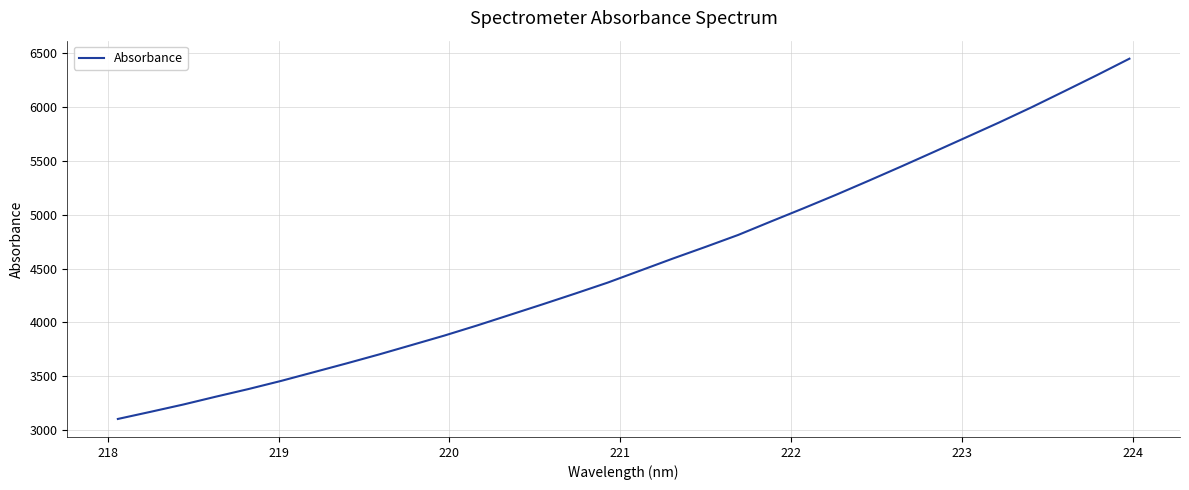

What is the difference between the maximum and minimum values?

3342.2